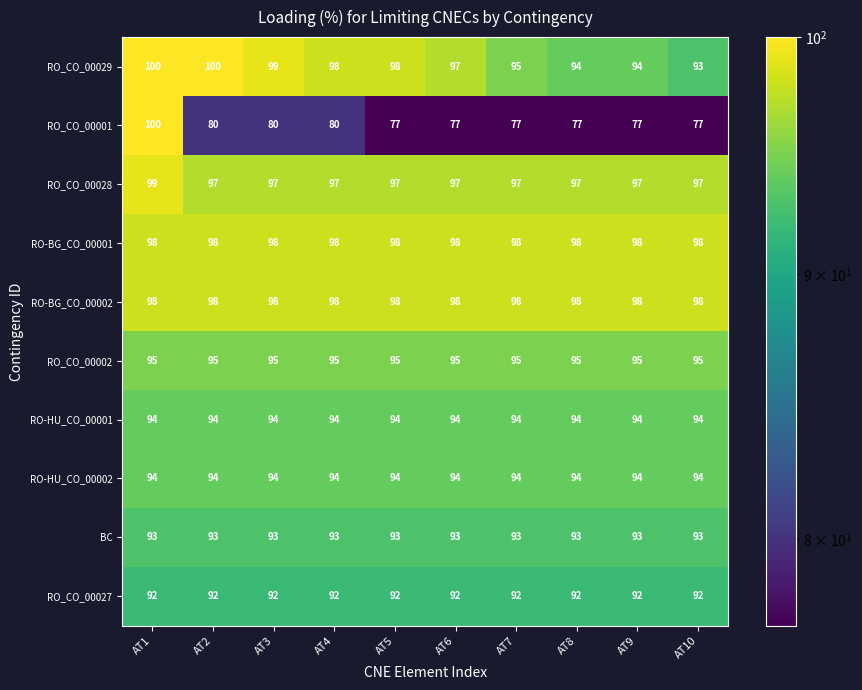

How many RO_CO_00029 values are between 94 and 99?

7